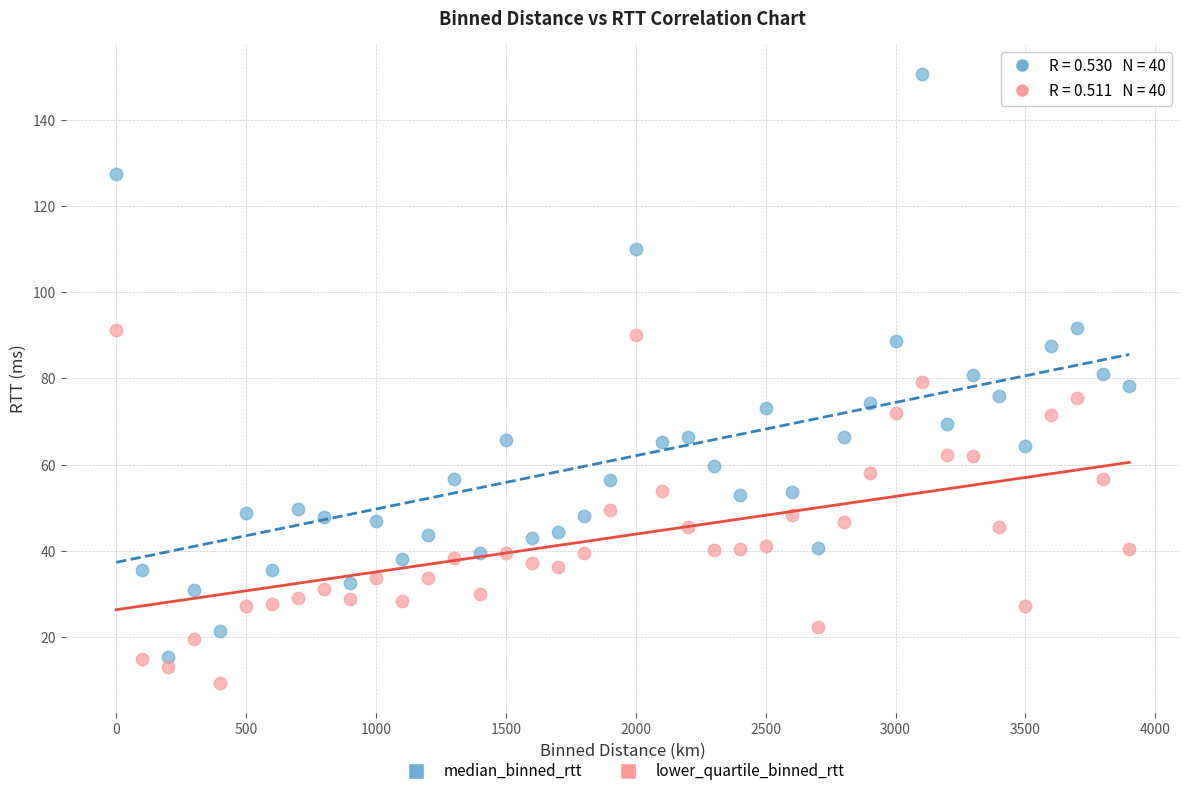

Which series has the largest Y range (max minus min)?

median_binned_rtt